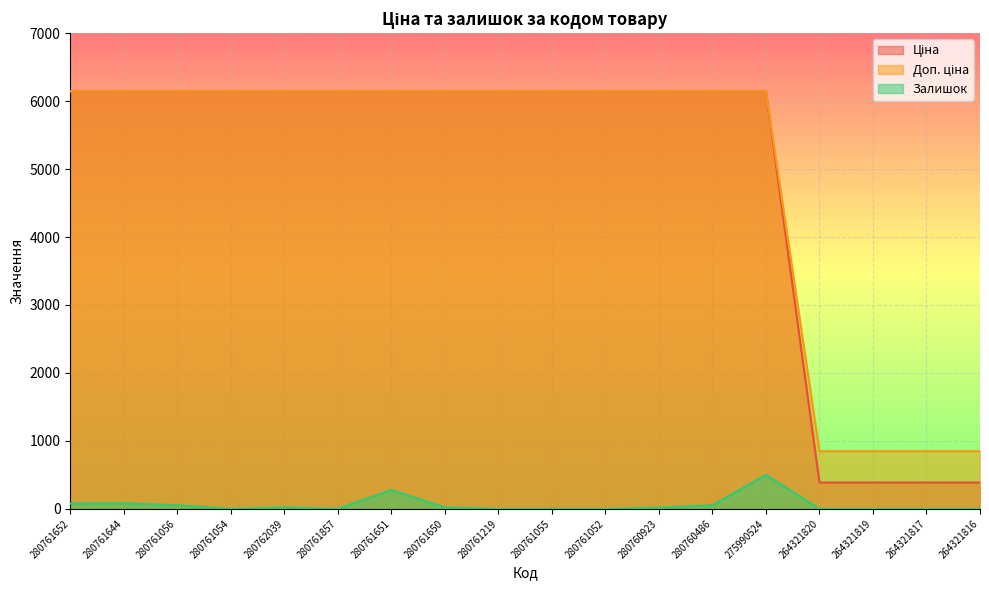

List the series in order of their peak value, highest first.

Ціна, Доп. ціна, Залишок